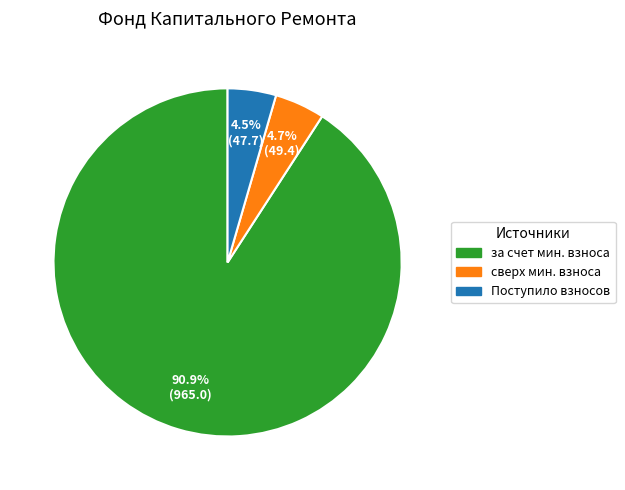

Count the number of slices in the pie.

3